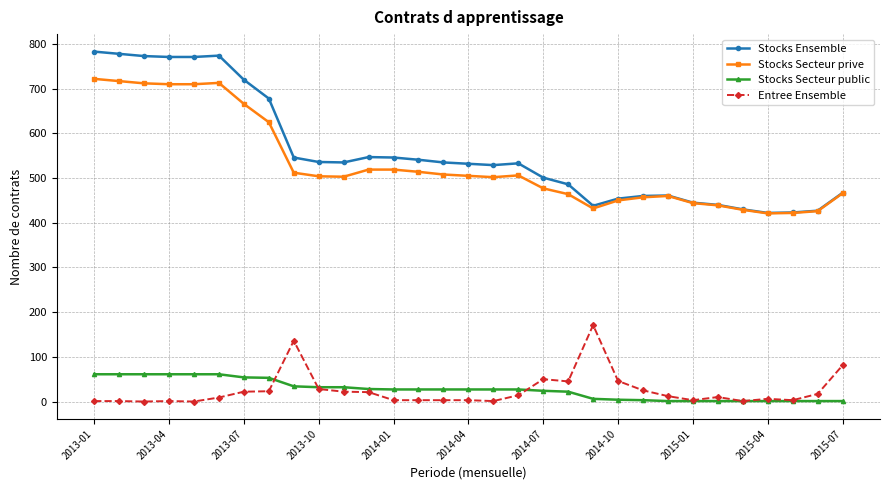

List the series in order of their peak value, lowest first.

Stocks Secteur public, Entree Ensemble, Stocks Secteur prive, Stocks Ensemble